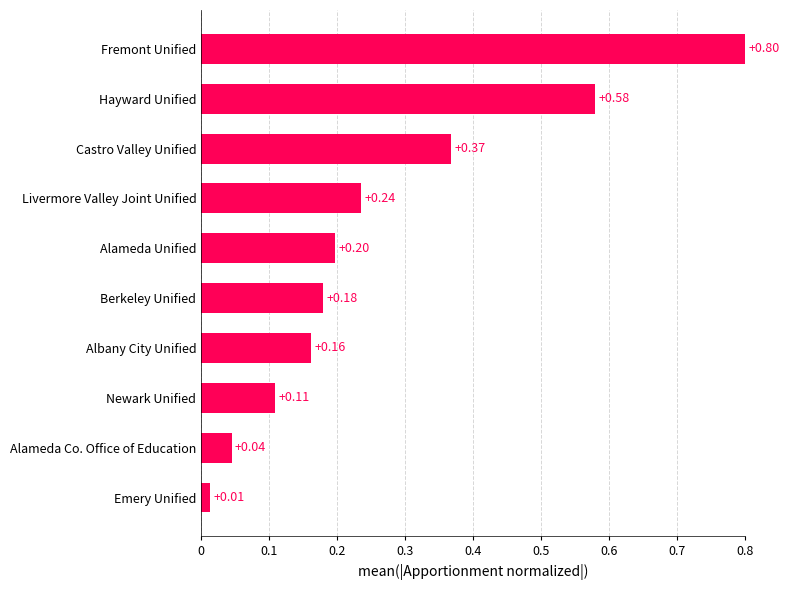

Which has a higher value, Alameda Co. Office of Education or Hayward Unified?

Hayward Unified